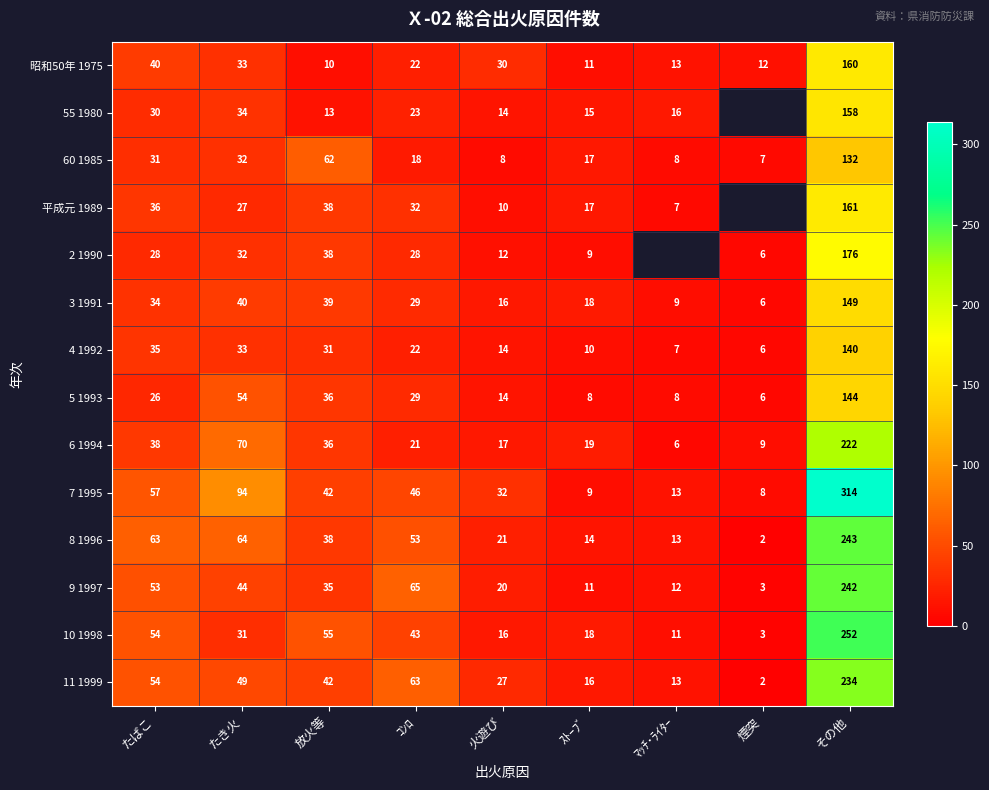

Between たばこ and 火遊び, which is larger?

たばこ